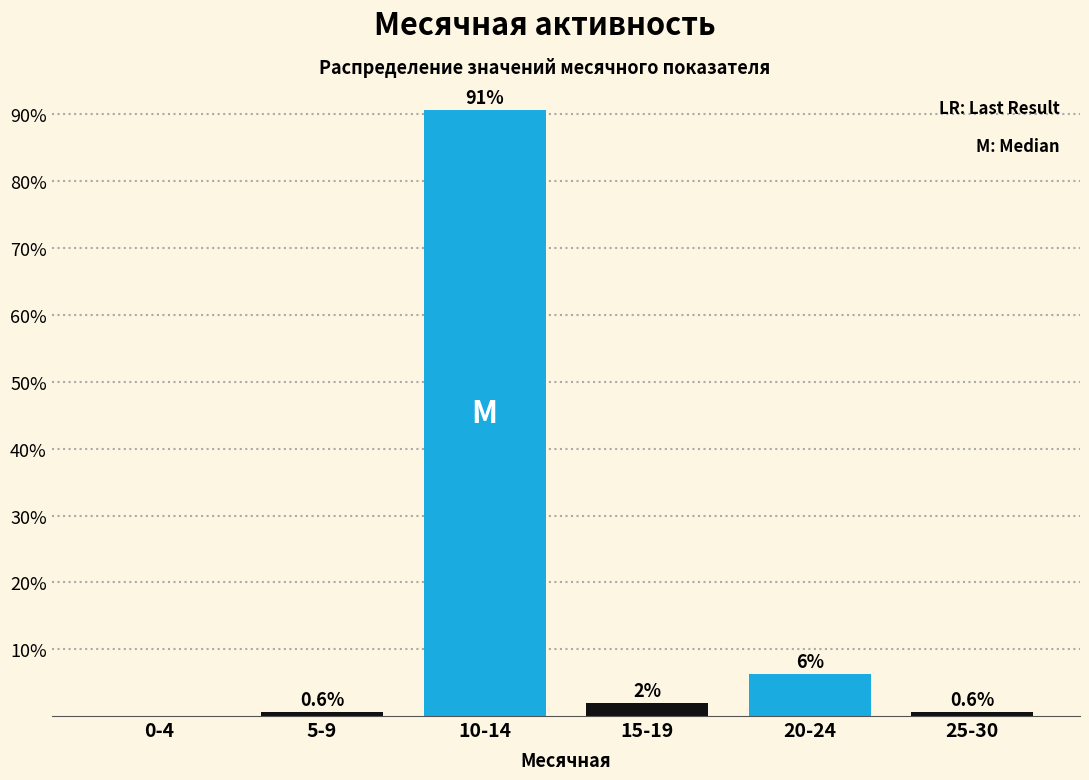

Is it true that the value at 0-4 is 0.0?

True